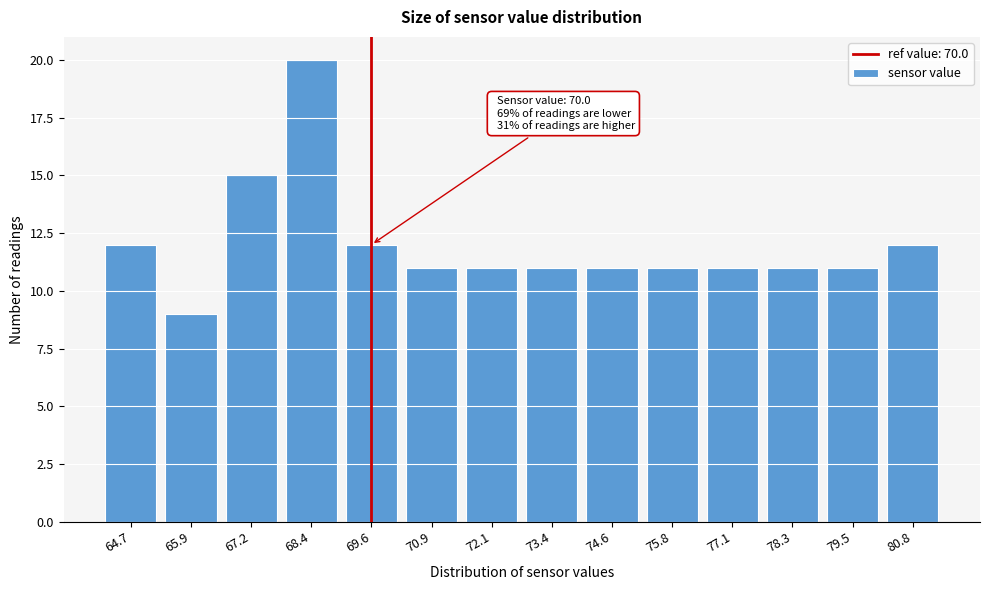

Reading left to right, transcribe all the data shown in this chart.

64.7=12	65.9=9	67.2=15	68.4=20	69.6=12	70.9=11	72.1=11	73.4=11	74.6=11	75.8=11	77.1=11	78.3=11	79.5=11	80.8=12